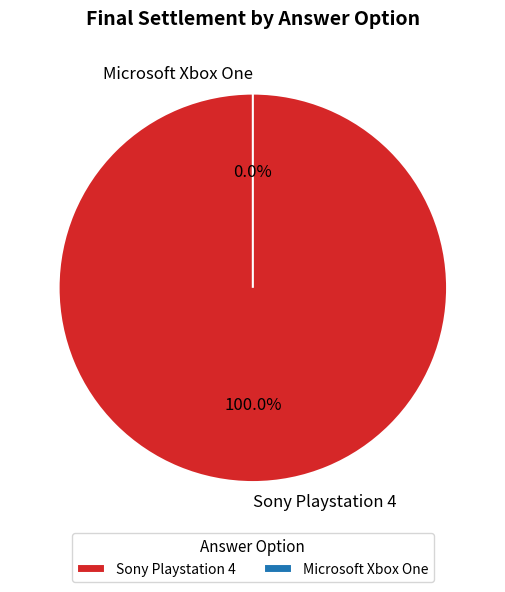

To the nearest percent, what is the combined percentage of Microsoft Xbox One and Sony Playstation 4?

100%